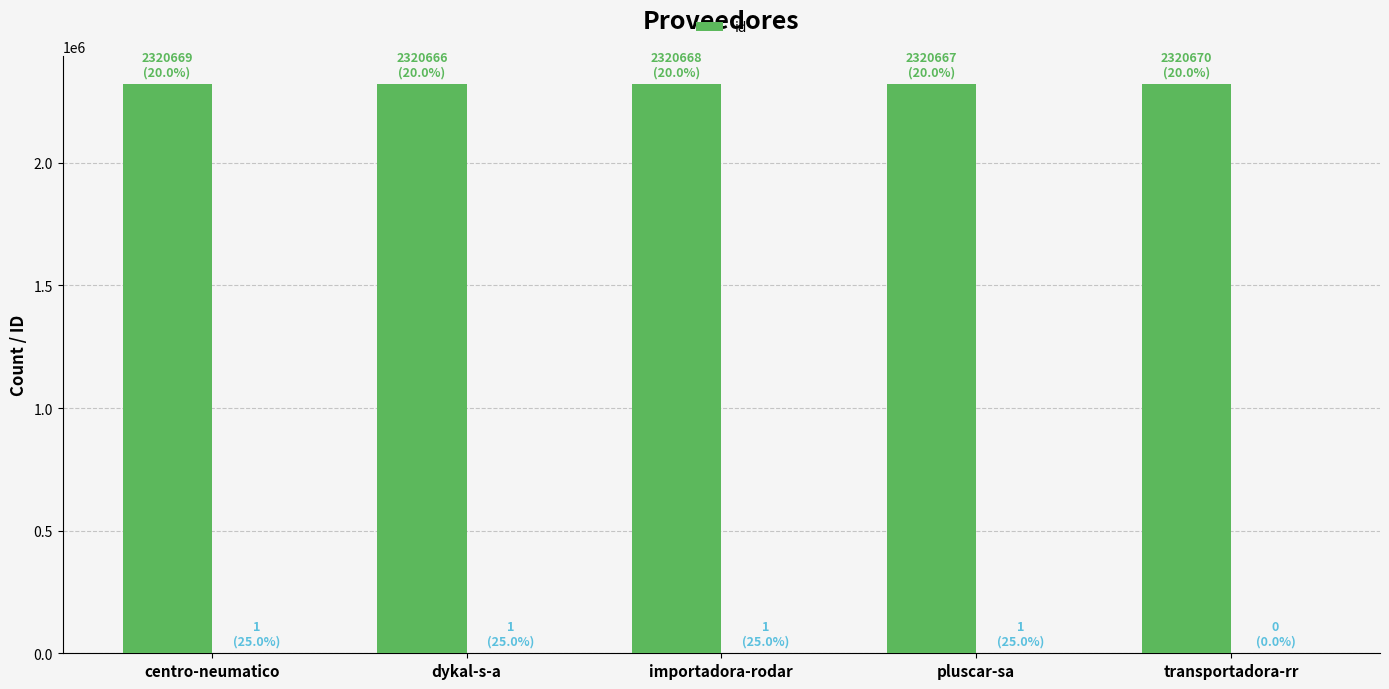

Reading right to left, transcribe all the data shown in this chart.

transportadora-rr=2320670	pluscar-sa=2320667	importadora-rodar=2320668	dykal-s-a=2320666	centro-neumatico=2320669